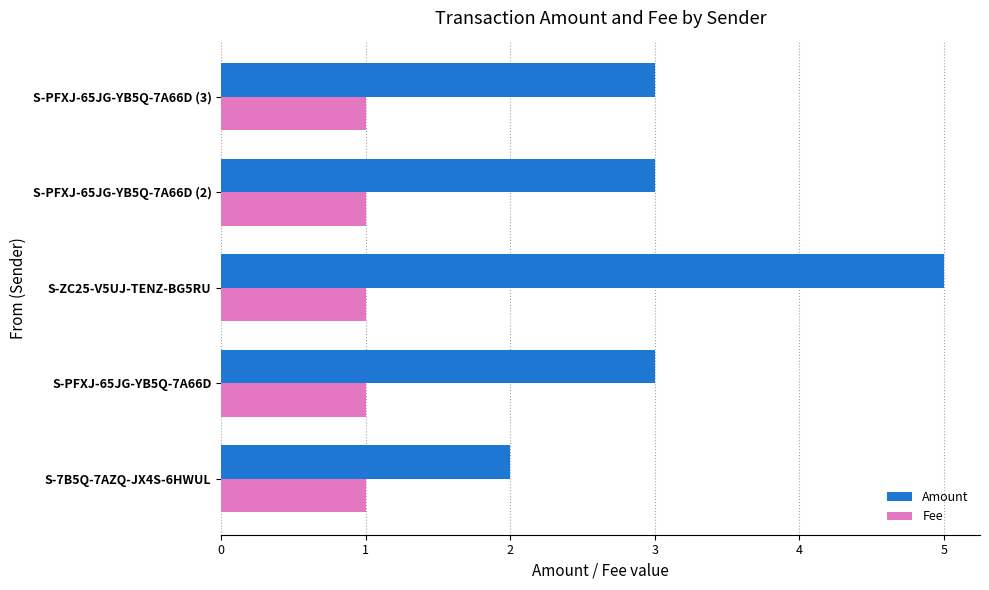

At which category is the sum across all series the highest?

S-ZC25-V5UJ-TENZ-BG5RU